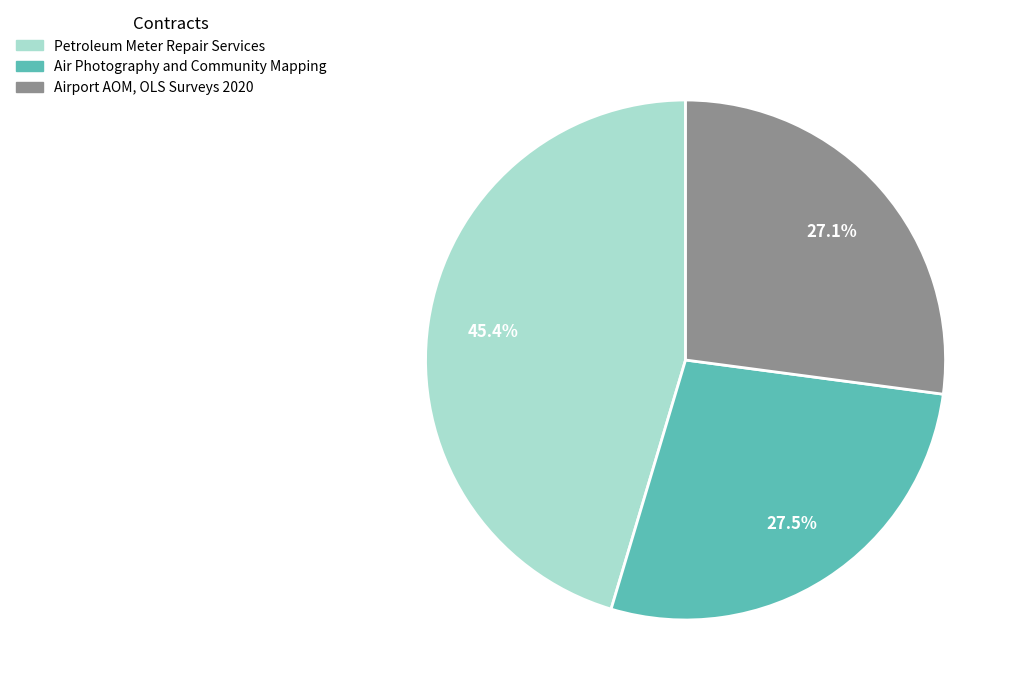

The Air Photography and Community Mapping slice represents 39% of the pie. True or false?

False